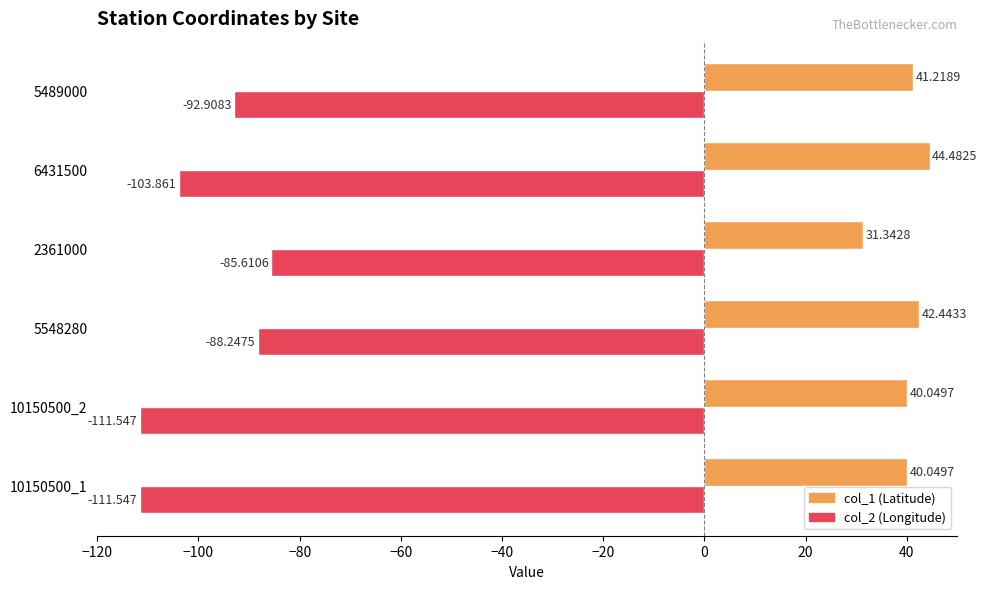

Is the value of col_2 (Longitude) at 10150500_1 greater than the value of col_1 (Latitude) at 2361000?

No